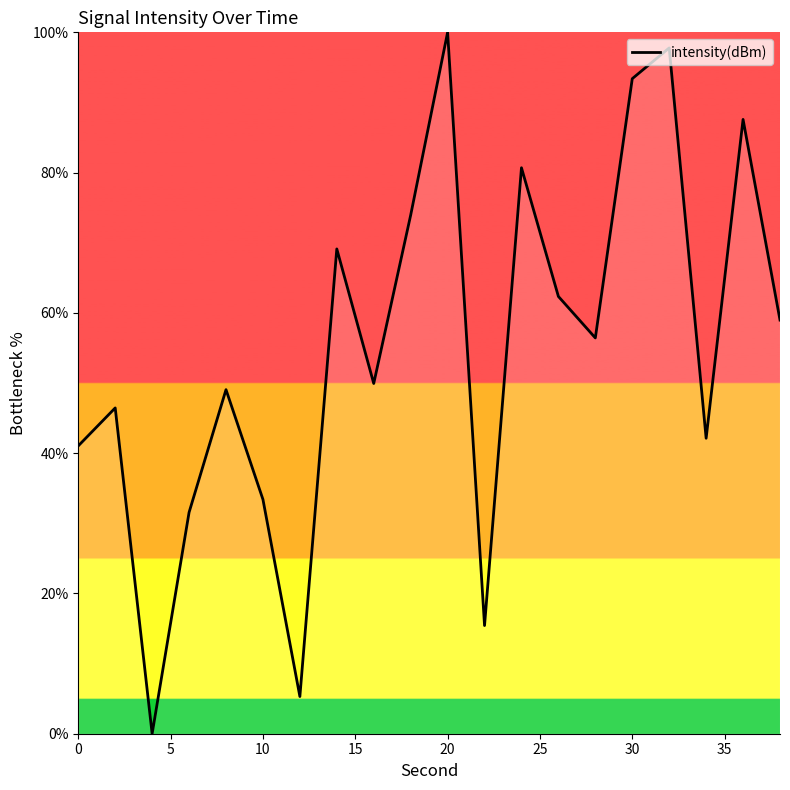

Reading right to left, transcribe all the data shown in this chart.

59.0	87.6	42.1	97.8	93.4	56.4	62.3	80.7	15.4	100.0	73.9	49.9	69.1	5.3	33.4	49.1	31.6	0.0	46.5	41.0